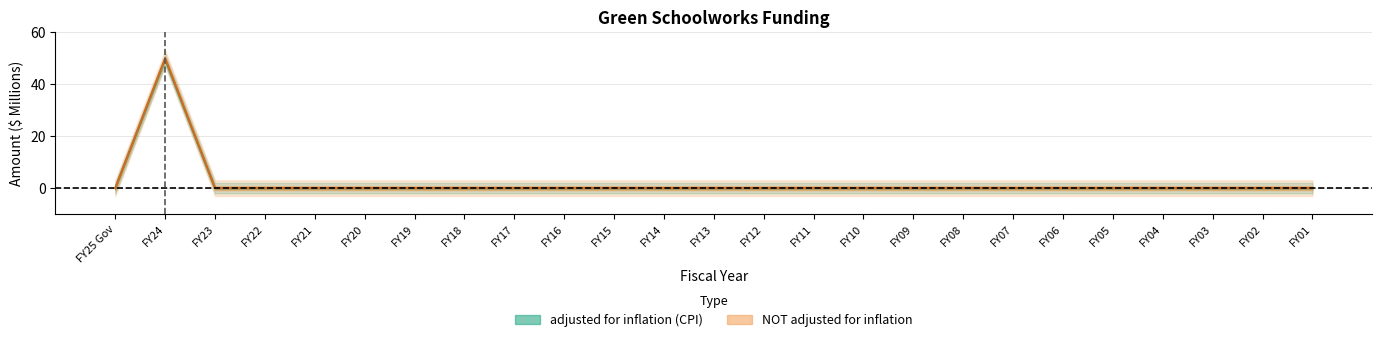

List the series in order of their overall mean, highest first.

NOT adjusted for inflation, adjusted for inflation (CPI)